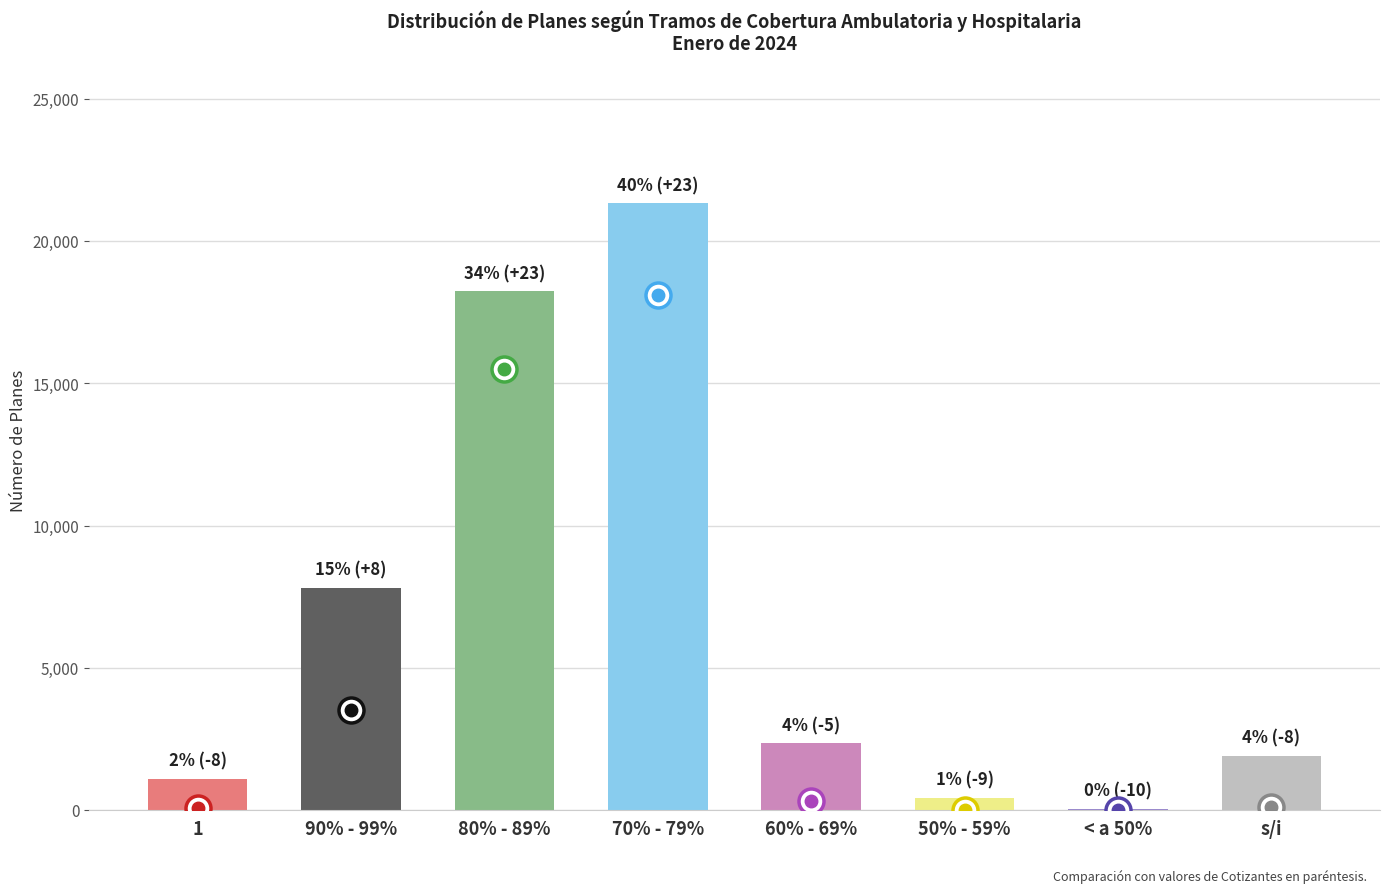

Is it true that the value at s/i is 802?

False